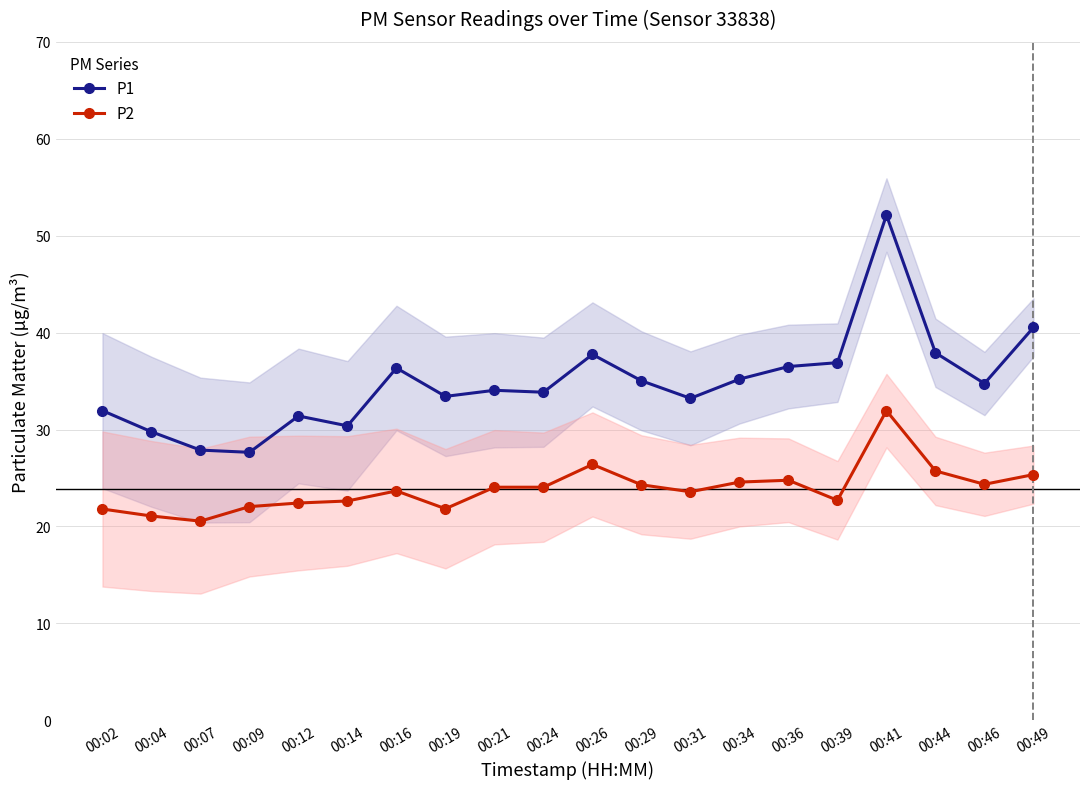

Read the P2 value at 00:39.

22.7